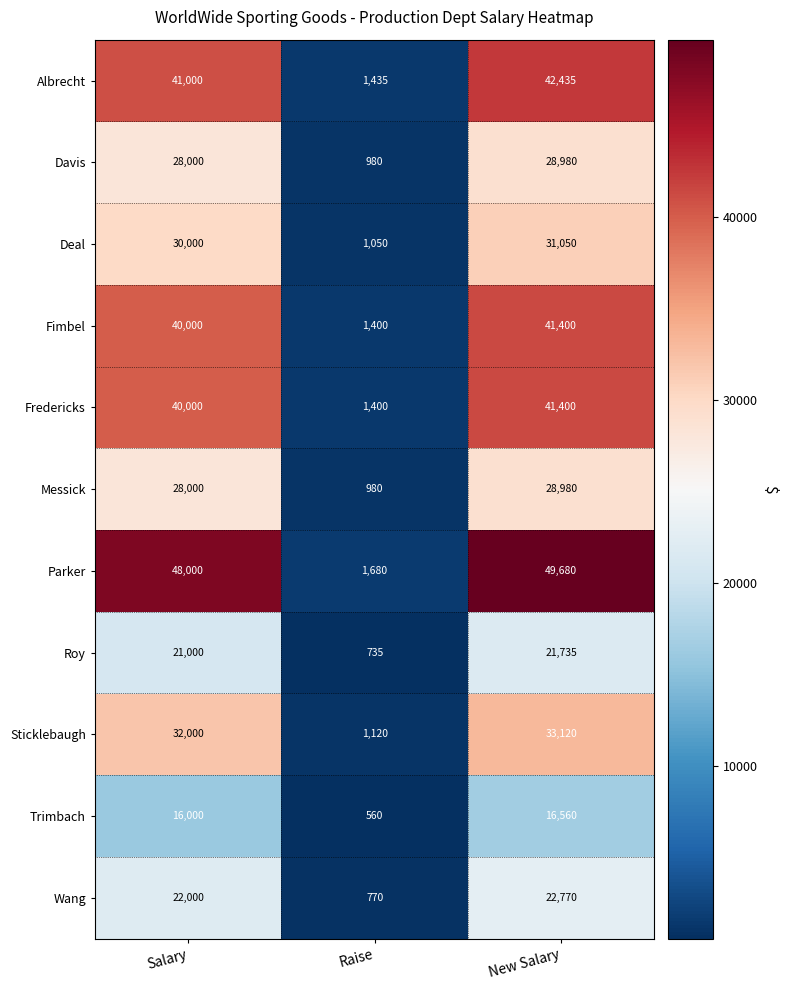

What is the difference between the Fredericks values at Raise and Salary?

38600